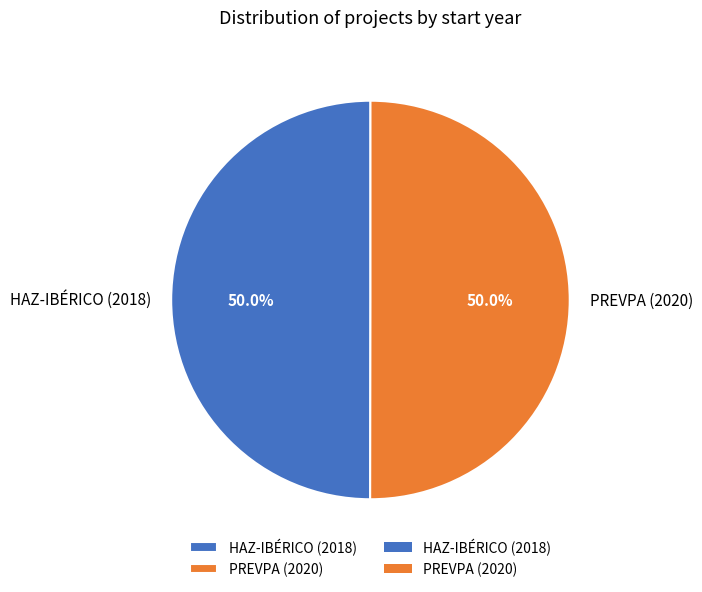

What portion of the pie excludes HAZ-IBÉRICO (2018)?

50.0%